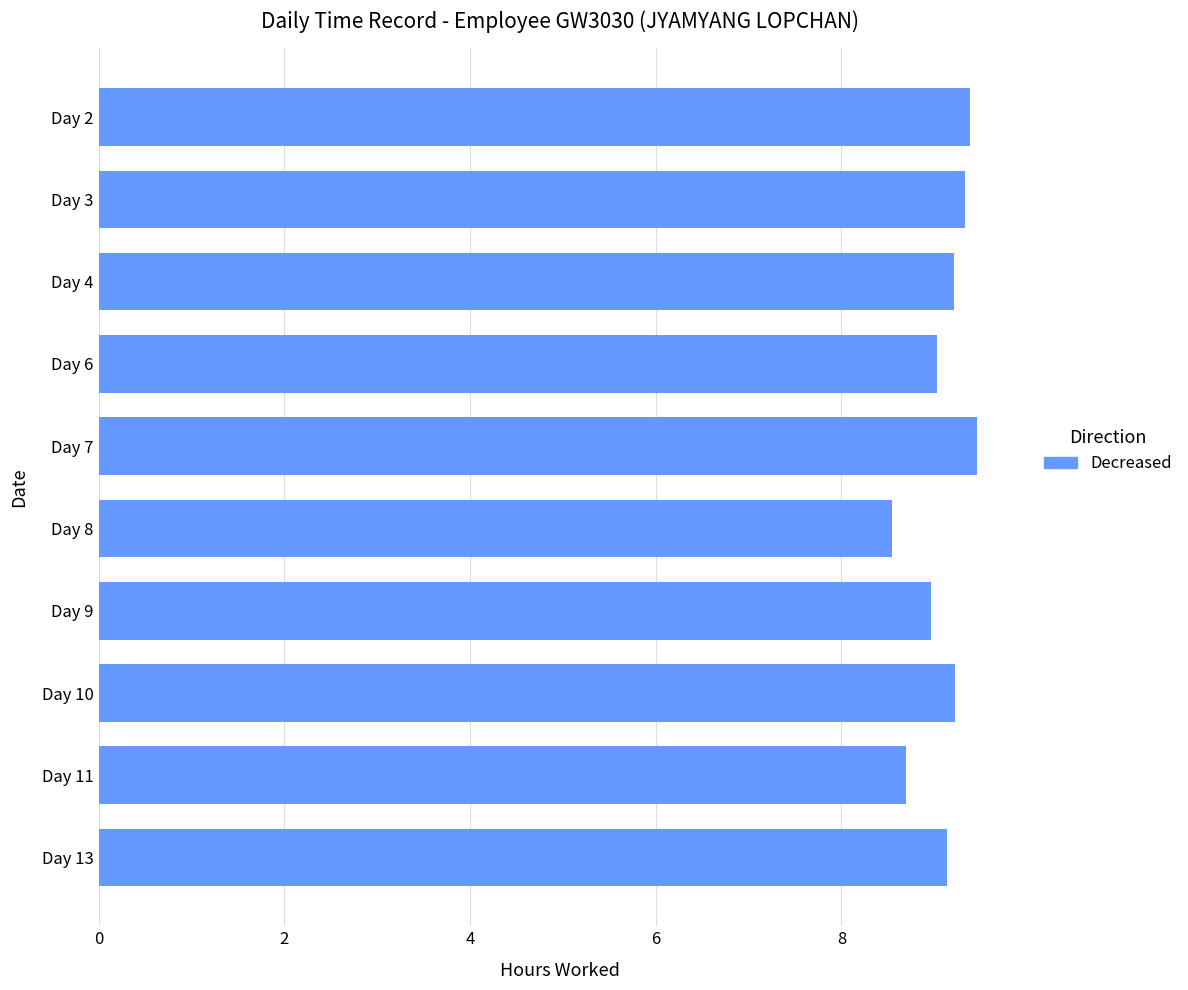

How many bars are there in total?

10